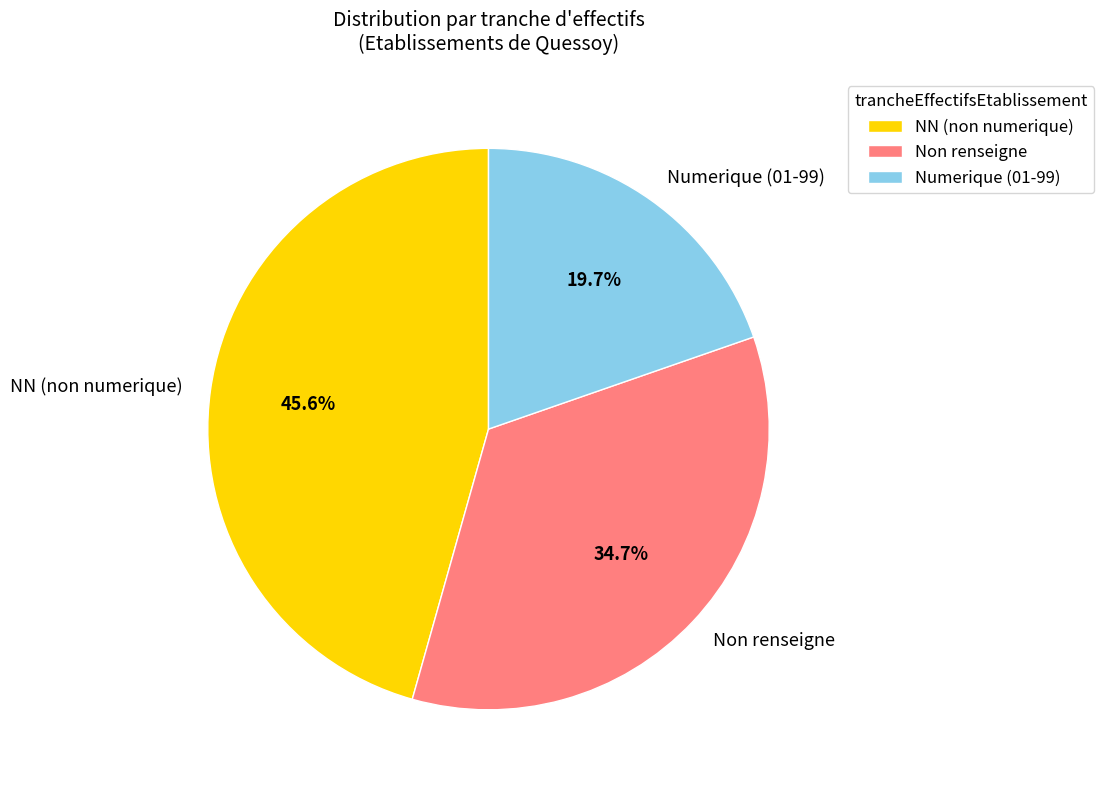

Between NN (non numerique) and Non renseigne, which is larger?

NN (non numerique)